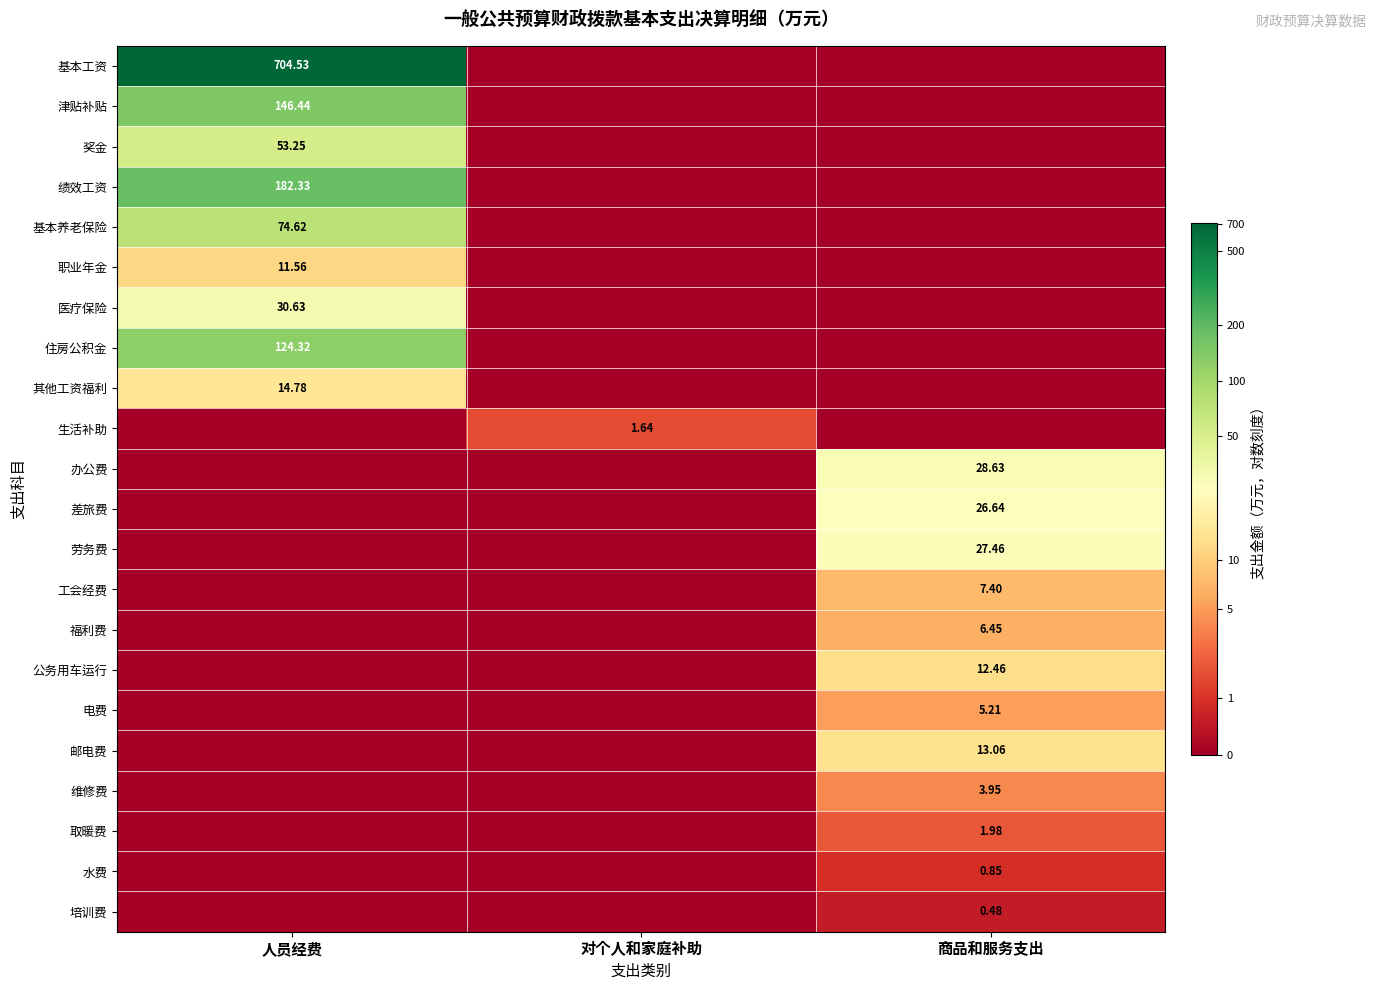

Is the value of 公务用车运行 at 商品和服务支出 greater than the value of 取暖费 at 商品和服务支出?

Yes